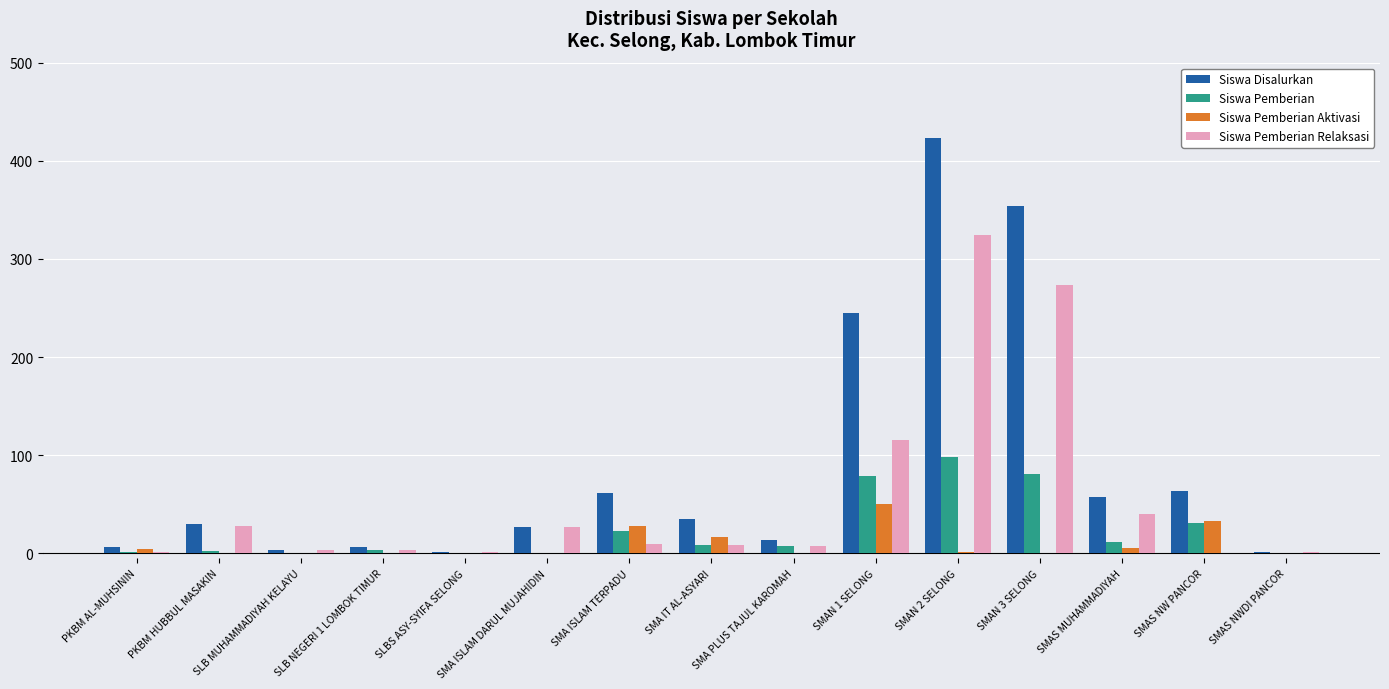

Is the value of Siswa Pemberian at SMAN 1 SELONG greater than the value of Siswa Pemberian Relaksasi at SMAN 1 SELONG?

No